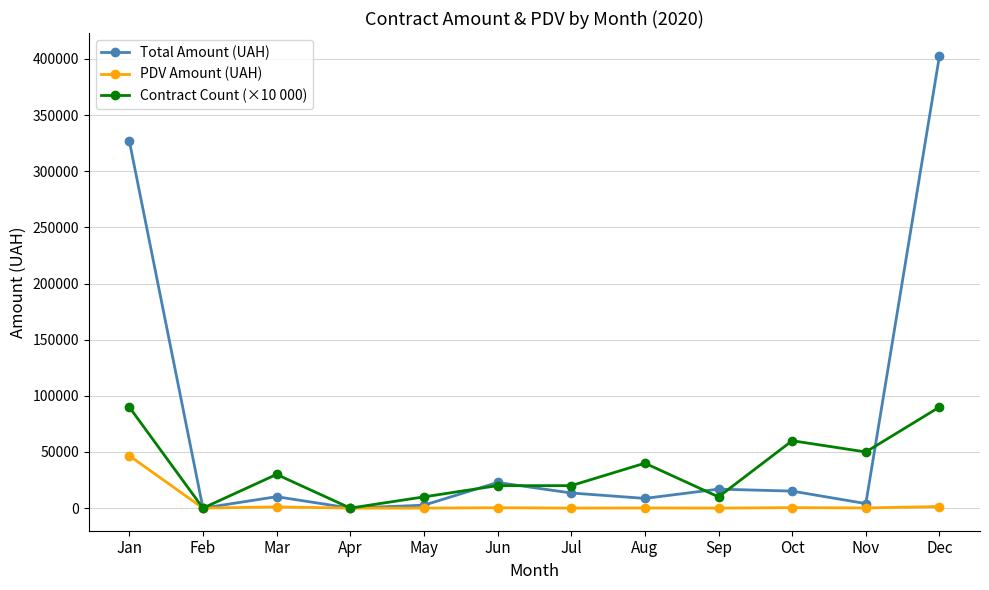

True or false: Contract Count (×10 000) has more than 1 points higher than both neighbors.

True